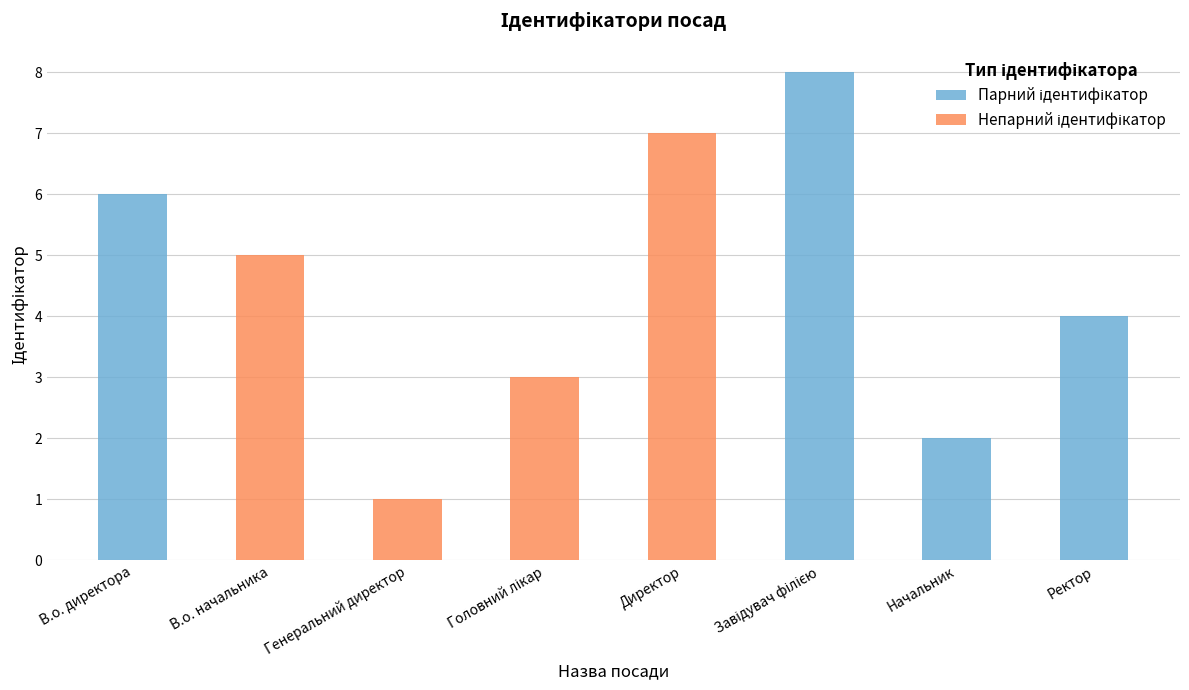

How many values in the Парний ідентифікатор series are below 6?

2